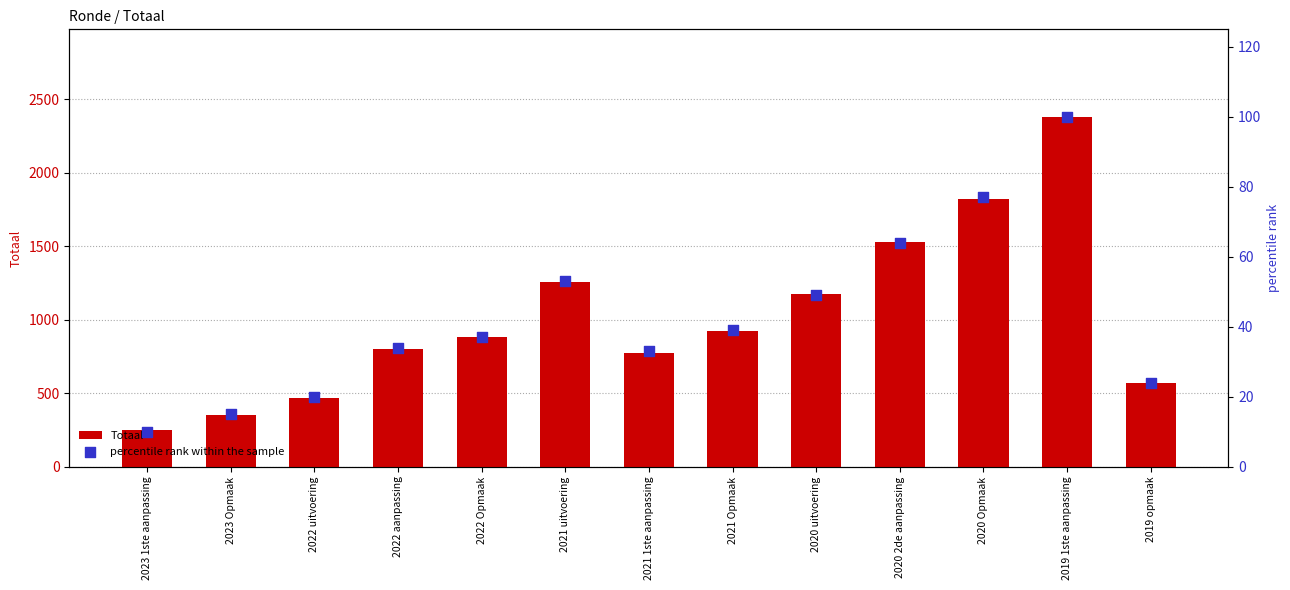

What are all the series names shown in the legend?

Totaal, percentile rank within the sample